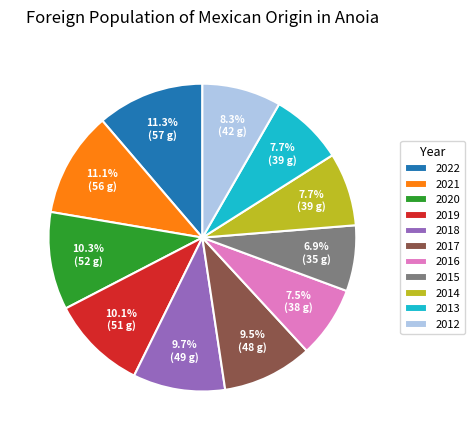

What portion of the pie excludes 2016?

92.5%